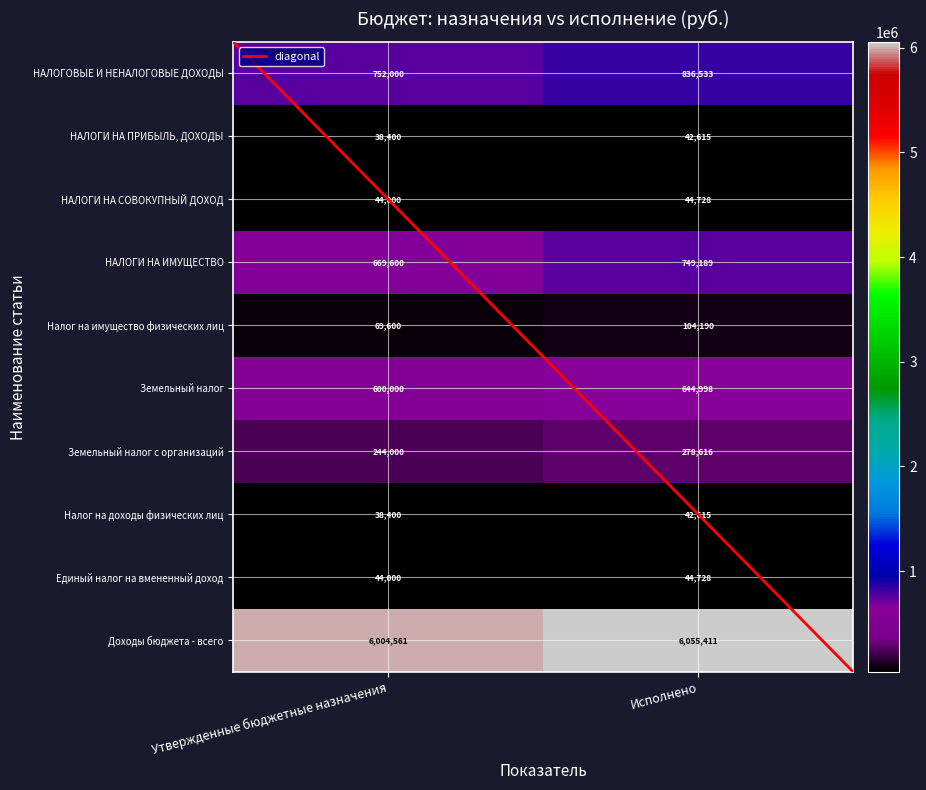

What is the difference between the maximum and minimum values in the Налог на имущество физических лиц series?

34590.5